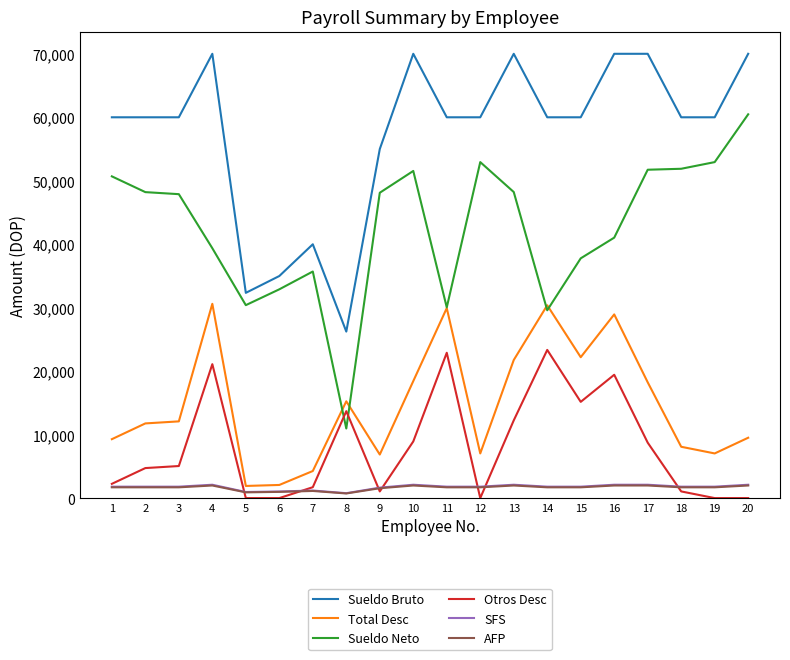

What is the total value across all series at 15?

138727.4